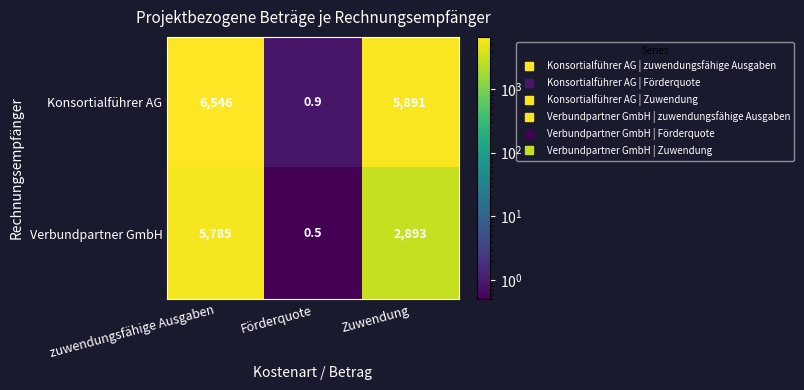

Which series has the largest total across all categories?

Konsortialführer AG